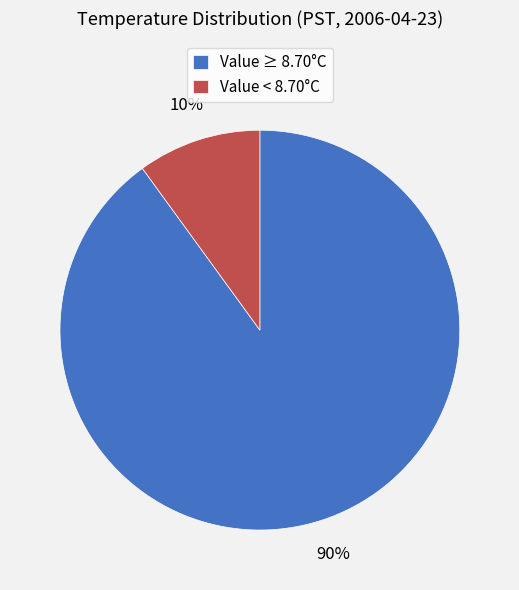

Is the sum of Value ≥ 8.70°C and Value < 8.70°C greater than half?

Yes